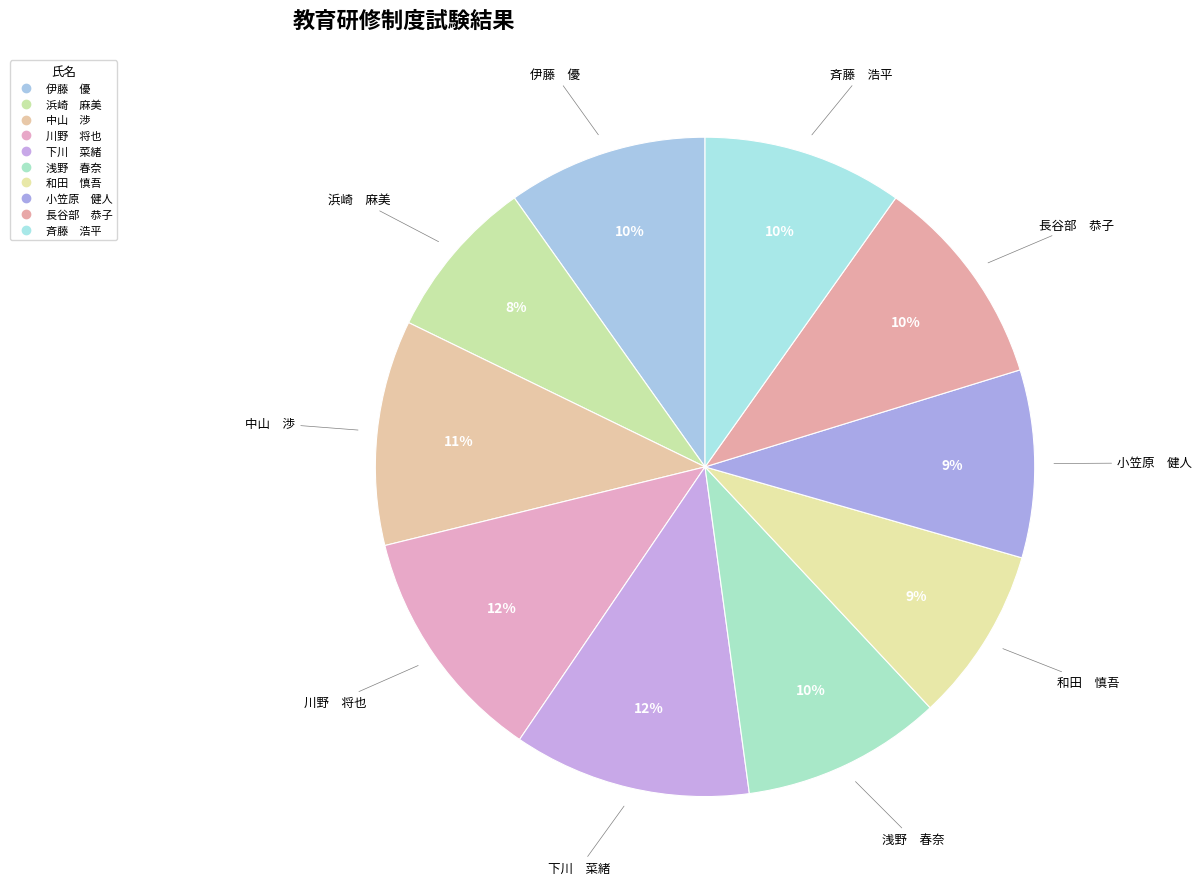

Rank the categories by value from highest to lowest.

川野　将也, 下川　菜緒, 中山　渉, 長谷部　恭子, 伊藤　優, 浅野　春奈, 斉藤　浩平, 小笠原　健人, 和田　慎吾, 浜崎　麻美